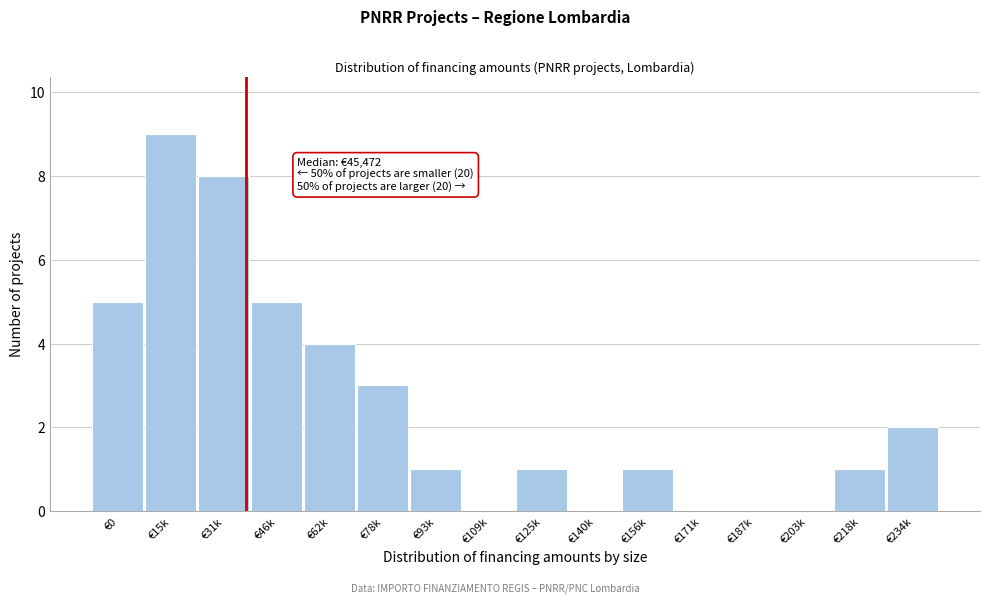

Reading left to right, transcribe all the data shown in this chart.

€0=5	€15k=9	€31k=8	€46k=5	€62k=4	€78k=3	€93k=1	€109k=0	€125k=1	€140k=0	€156k=1	€171k=0	€187k=0	€203k=0	€218k=1	€234k=2